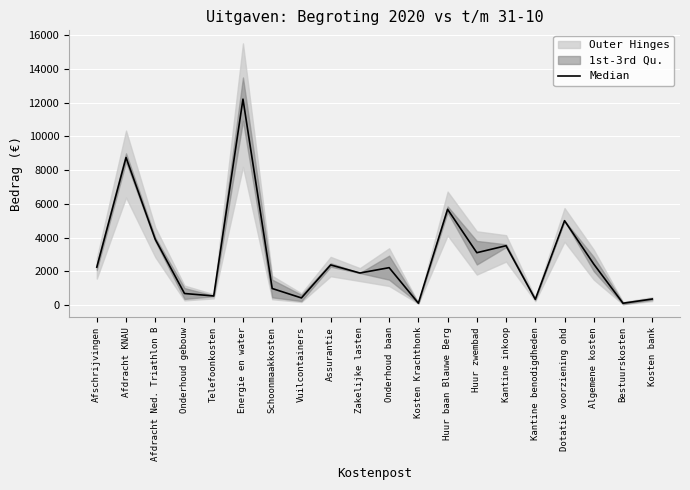

Reading left to right, transcribe all the data shown in this chart.

Afschrijvingen=2242.5	Afdracht KNAU=8750.0	Afdracht Ned. Triathlon B=3892.0	Onderhoud gebouw=678.5	Telefoonkosten=533.0	Energie en water=12214.5	Schoonmaakkosten=975.0	Vuilcontainers=416.0	Assurantie=2375.0	Zakelijke lasten=1895.0	Onderhoud baan=2212.5	Kosten Krachthonk=105.0	Huur baan Blauwe Berg=5675.0	Huur zwembad=3100.0	Kantine inkoop=3515.0	Kantine benodigdheden=332.5	Dotatie voorziening ohd=5000.0	Algemene kosten=2425.0	Bestuurskosten=100.0	Kosten bank=350.0